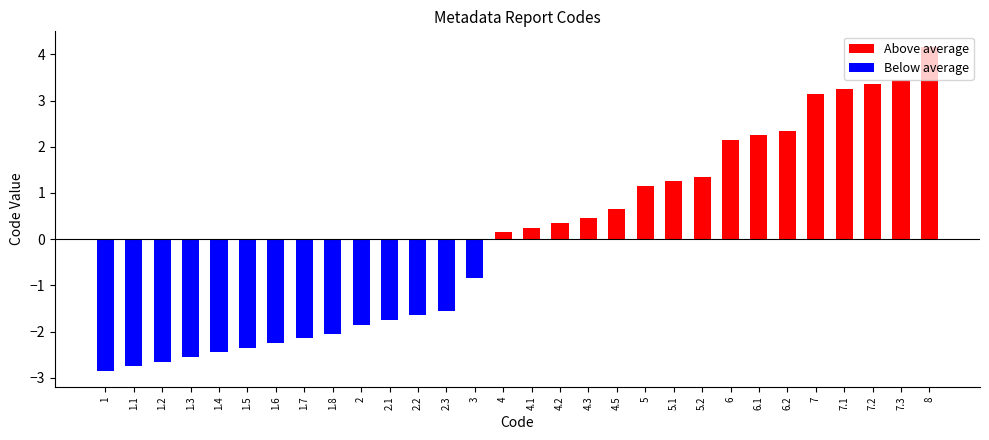

Which label corresponds to the largest value in the chart?

8